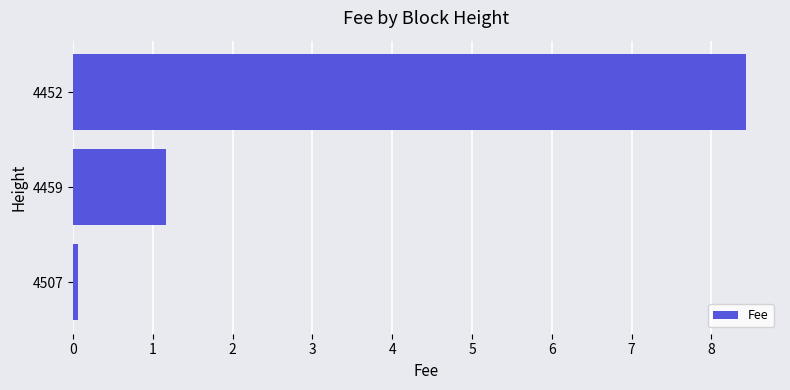

What is the difference between the maximum and second lowest values?

7.3